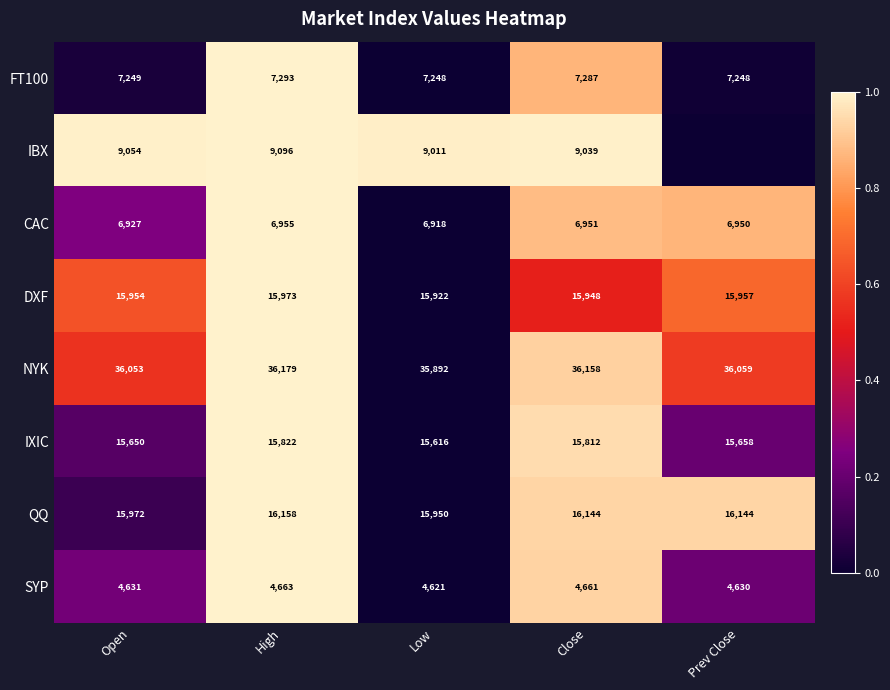

What is the total value across all series at Low?

111178